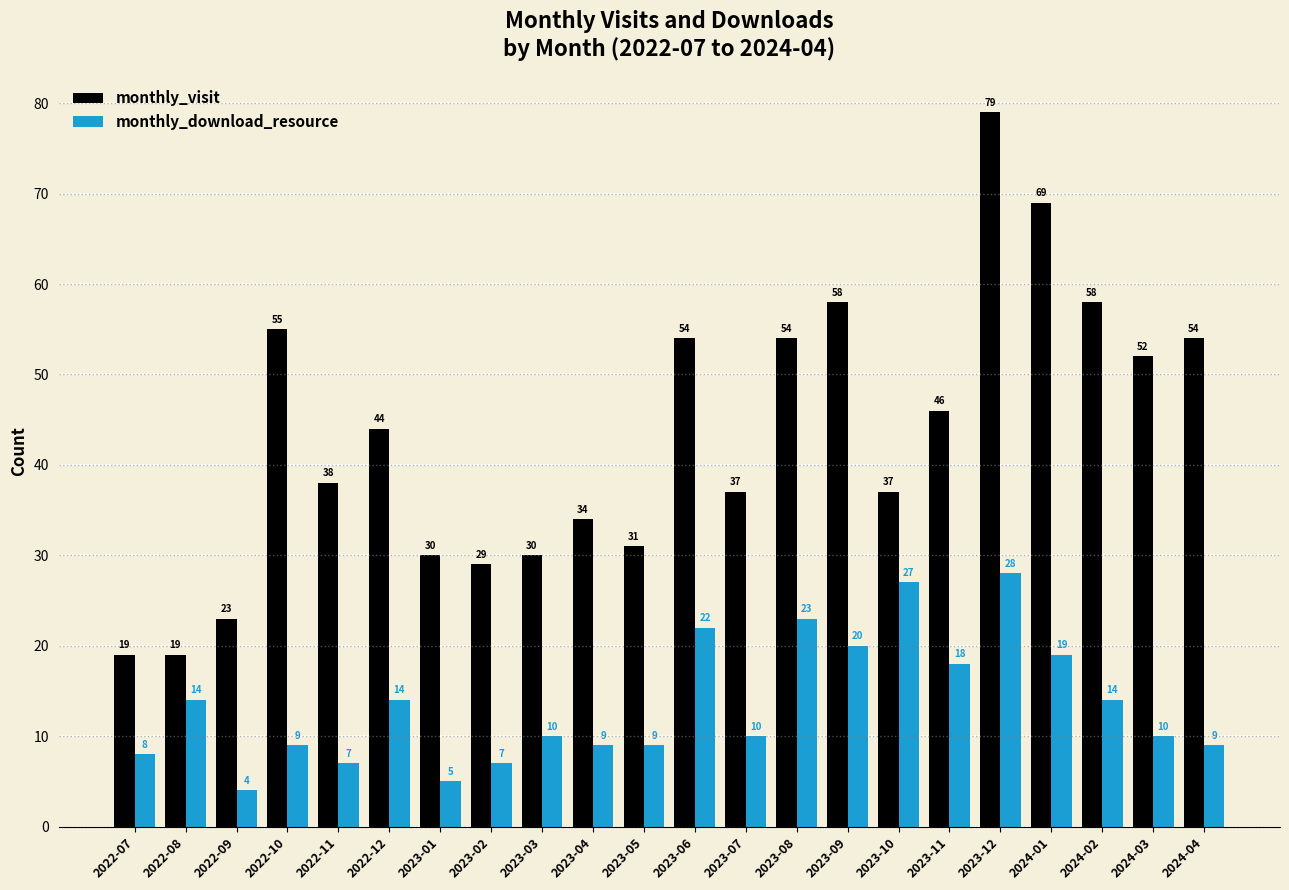

Reading right to left, what are all the values shown in this chart?

monthly_visit: 54	52	58	69	79	46	37	58	54	37	54	31	34	30	29	30	44	38	55	23	19	19
monthly_download_resource: 9	10	14	19	28	18	27	20	23	10	22	9	9	10	7	5	14	7	9	4	14	8